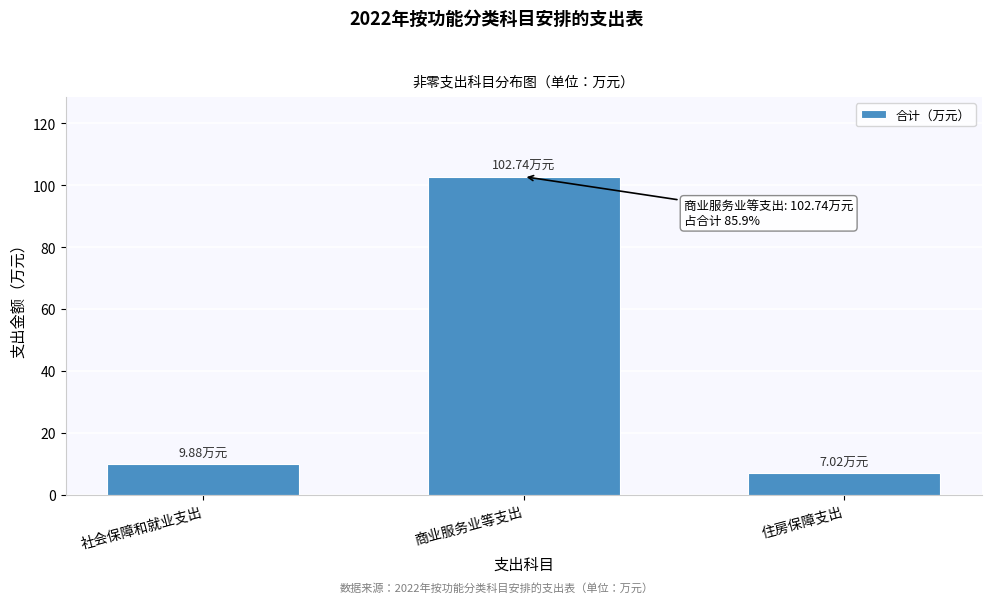

What is the label of the 3rd bar from the right?

社会保障和就业支出